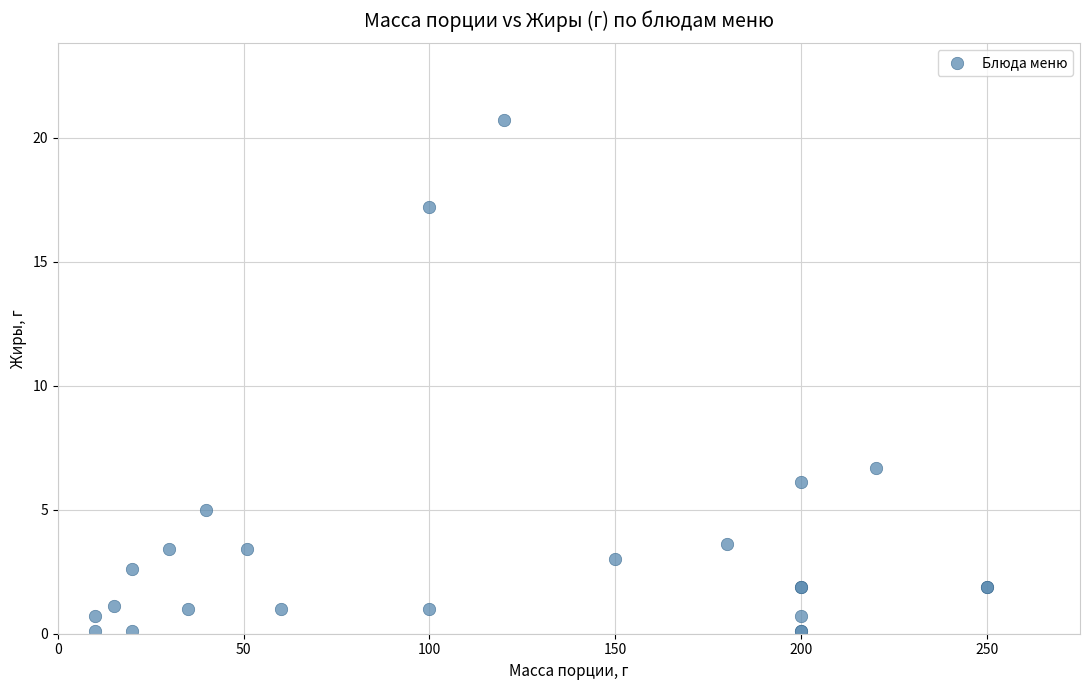

What Y value in the scatter plot is closest to 10?

6.7